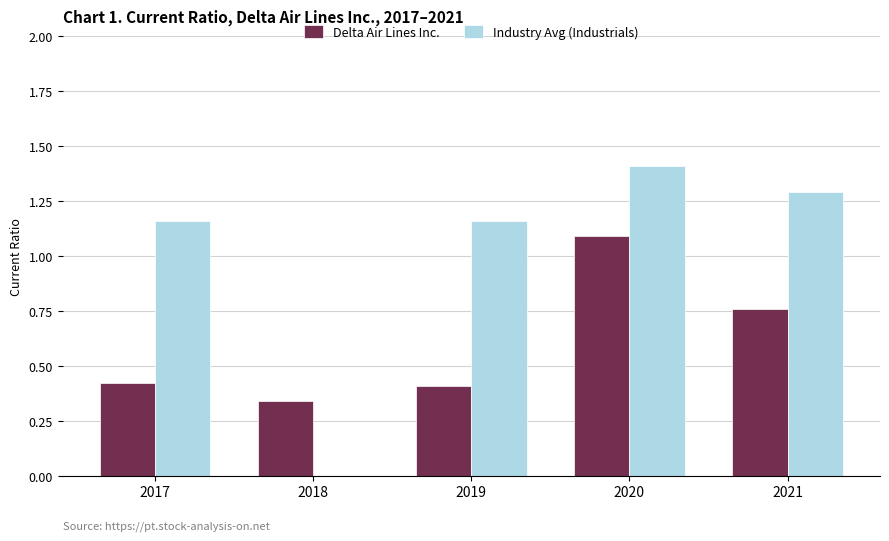

At which category is the sum across all series the highest?

2020